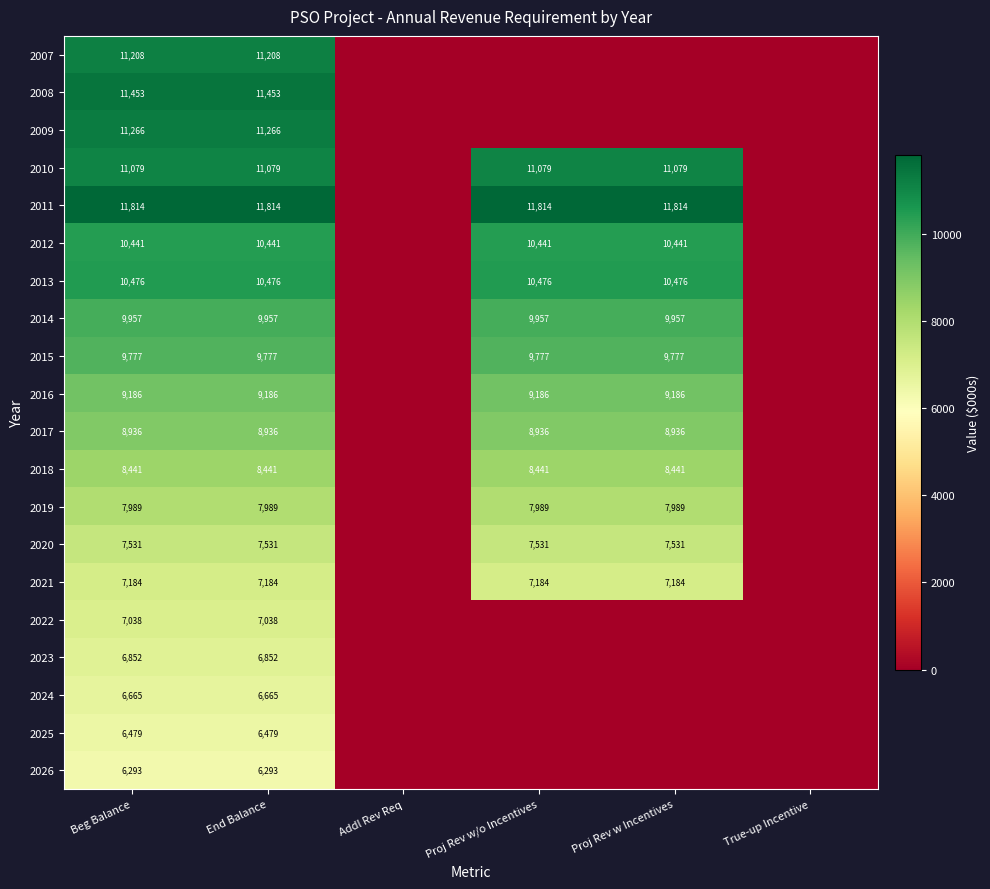

At which category does the chart reach its minimum across all series?

Addl Rev Req